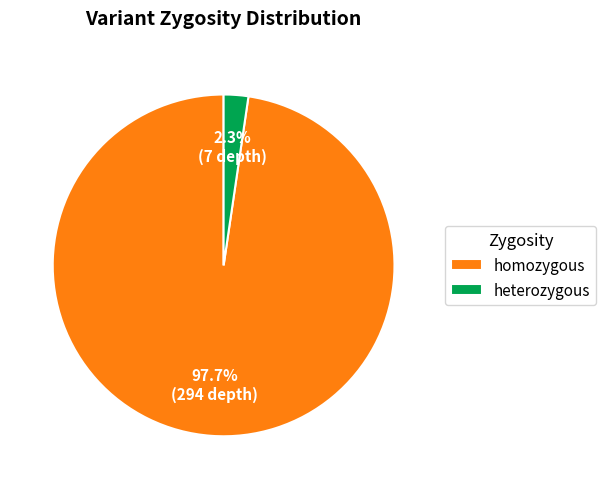

Rank the categories by value from lowest to highest.

heterozygous, homozygous